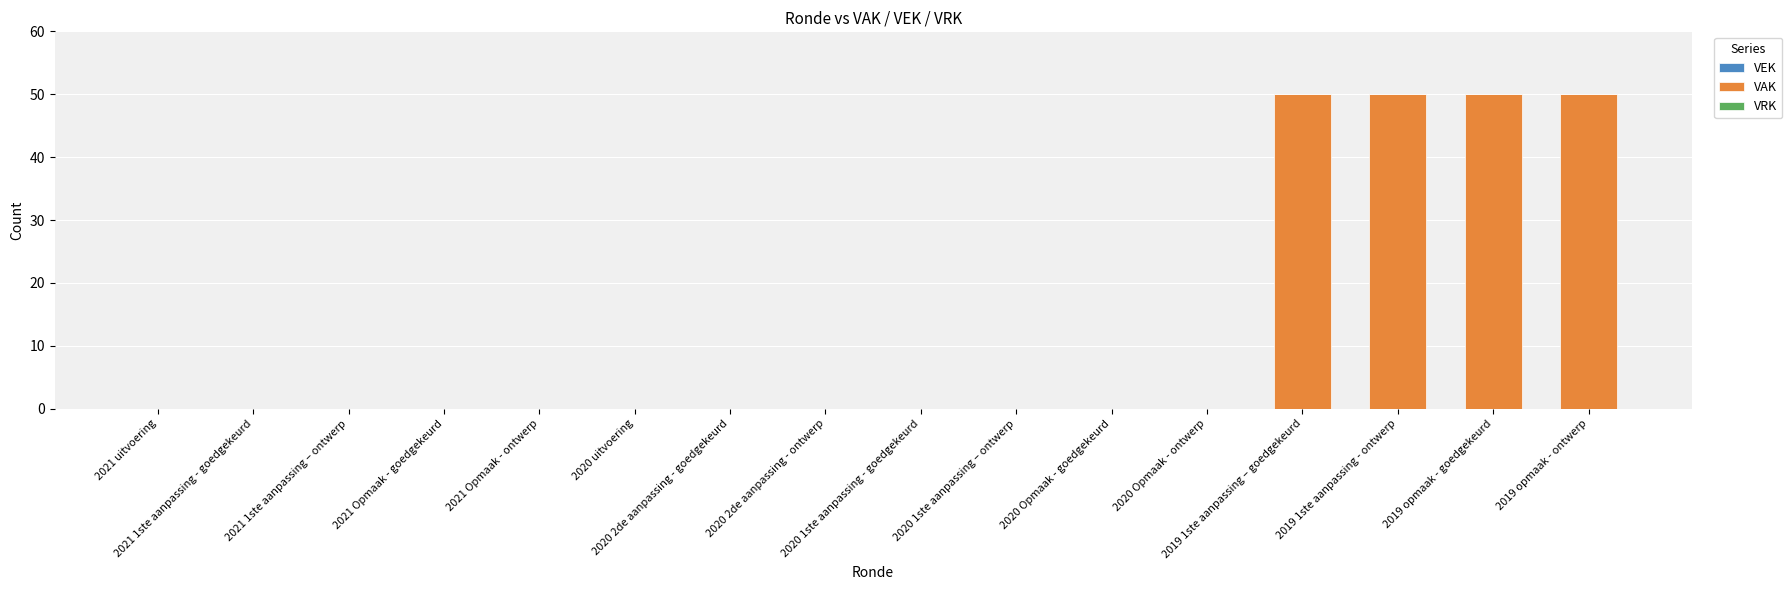

What is the maximum value shown in the chart?

50